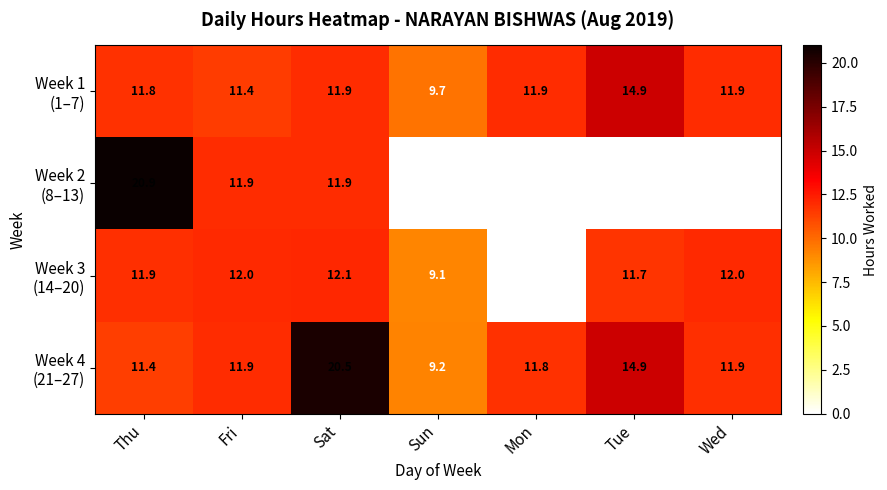

Which series has the largest total across all categories?

Week 4 (21–27)